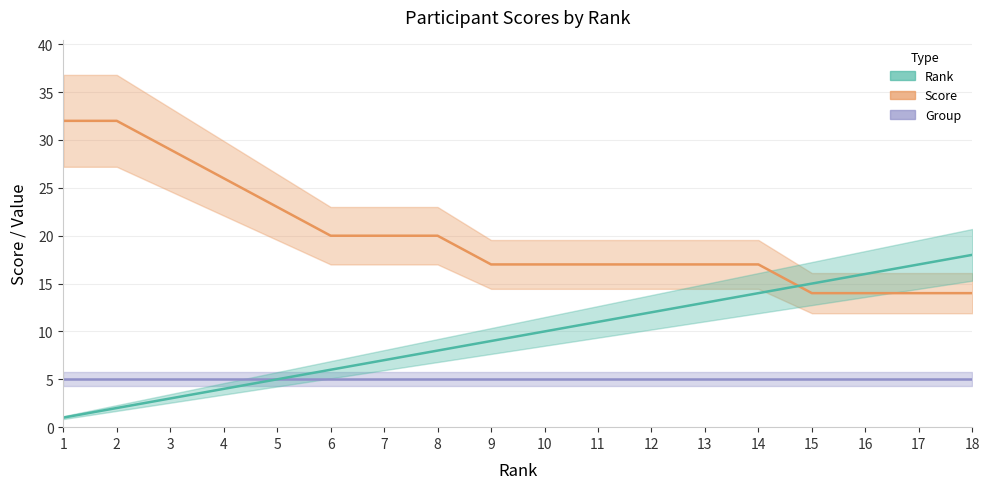

What is the value of the Score point at the 16th from the left?

14